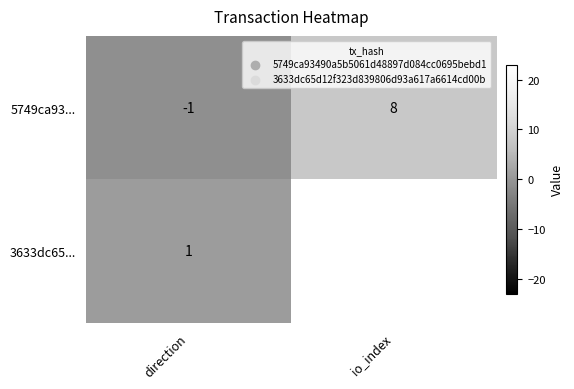

At how many categories does at least one series exceed 22?

1